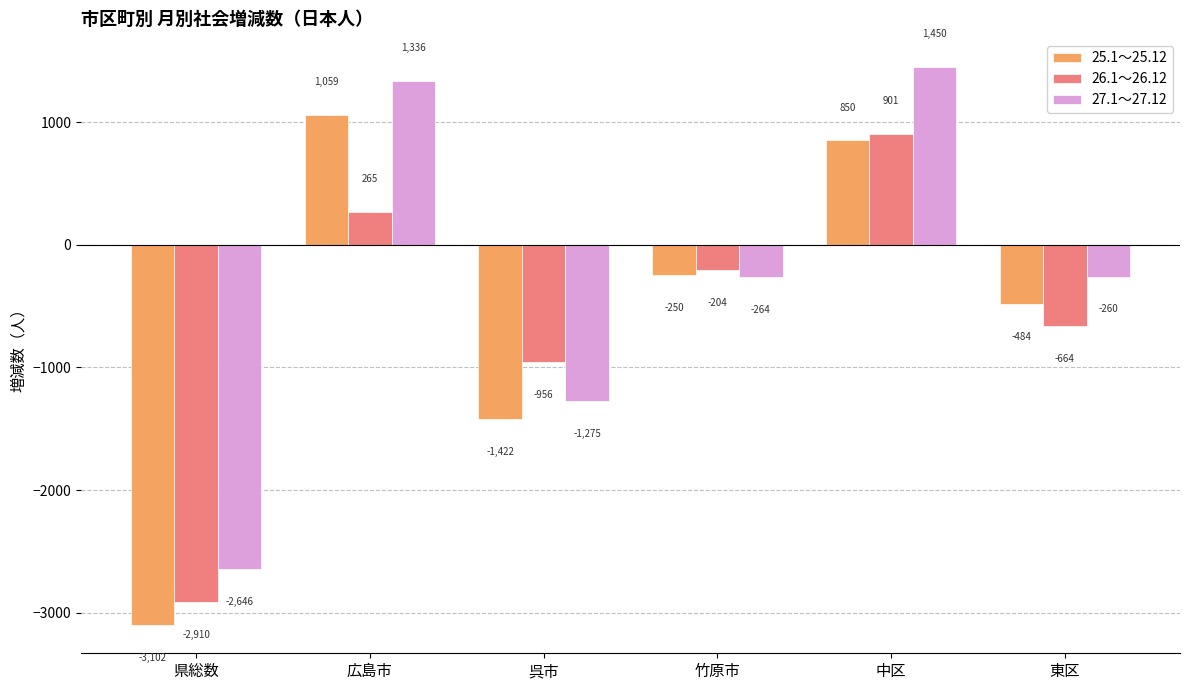

What is the sum of all 27.1～27.12 values?

-1659